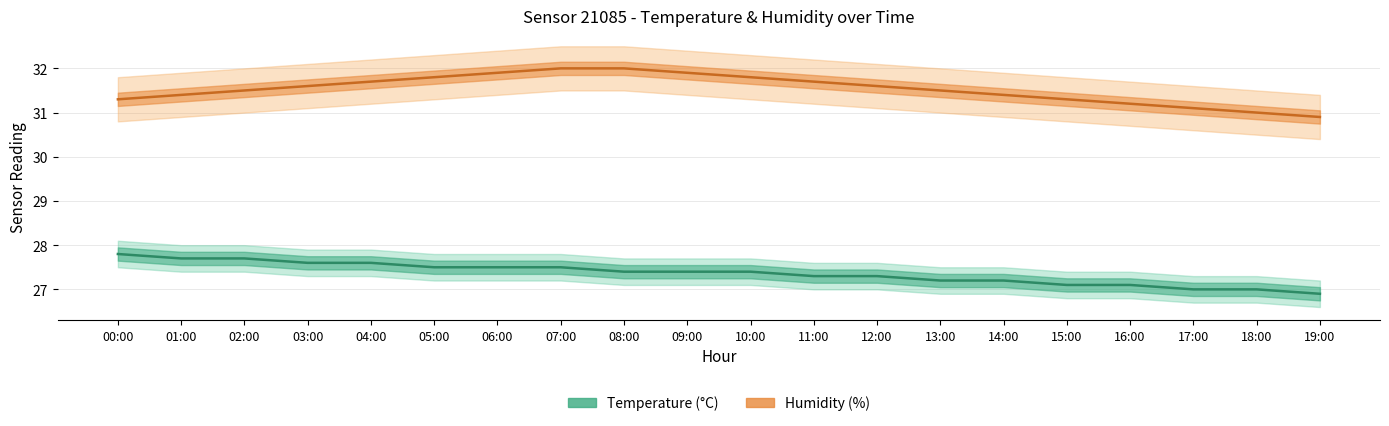

Reading left to right, extract all data points from this chart.

temperature: 27.8	27.7	27.7	27.6	27.6	27.5	27.5	27.5	27.4	27.4	27.4	27.3	27.3	27.2	27.2	27.1	27.1	27.0	27.0	26.9
temperature_upper: 28.1	28.0	28.0	27.9	27.9	27.8	27.8	27.8	27.7	27.7	27.7	27.6	27.6	27.5	27.5	27.4	27.4	27.3	27.3	27.2
temperature_lower: 27.5	27.4	27.4	27.3	27.3	27.2	27.2	27.2	27.1	27.1	27.1	27.0	27.0	26.9	26.9	26.8	26.8	26.7	26.7	26.6
humidity: 31.3	31.4	31.5	31.6	31.7	31.8	31.9	32.0	32.0	31.9	31.8	31.7	31.6	31.5	31.4	31.3	31.2	31.1	31.0	30.9
humidity_upper: 31.8	31.9	32.0	32.1	32.2	32.3	32.4	32.5	32.5	32.4	32.3	32.2	32.1	32.0	31.9	31.8	31.7	31.6	31.5	31.4
humidity_lower: 30.8	30.9	31.0	31.1	31.2	31.3	31.4	31.5	31.5	31.4	31.3	31.2	31.1	31.0	30.9	30.8	30.7	30.6	30.5	30.4